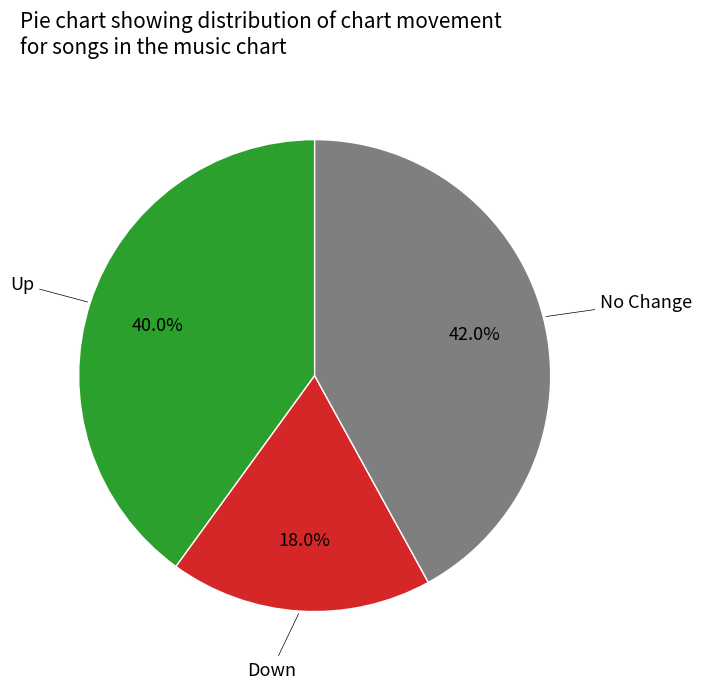

How many slices are in this pie chart?

3